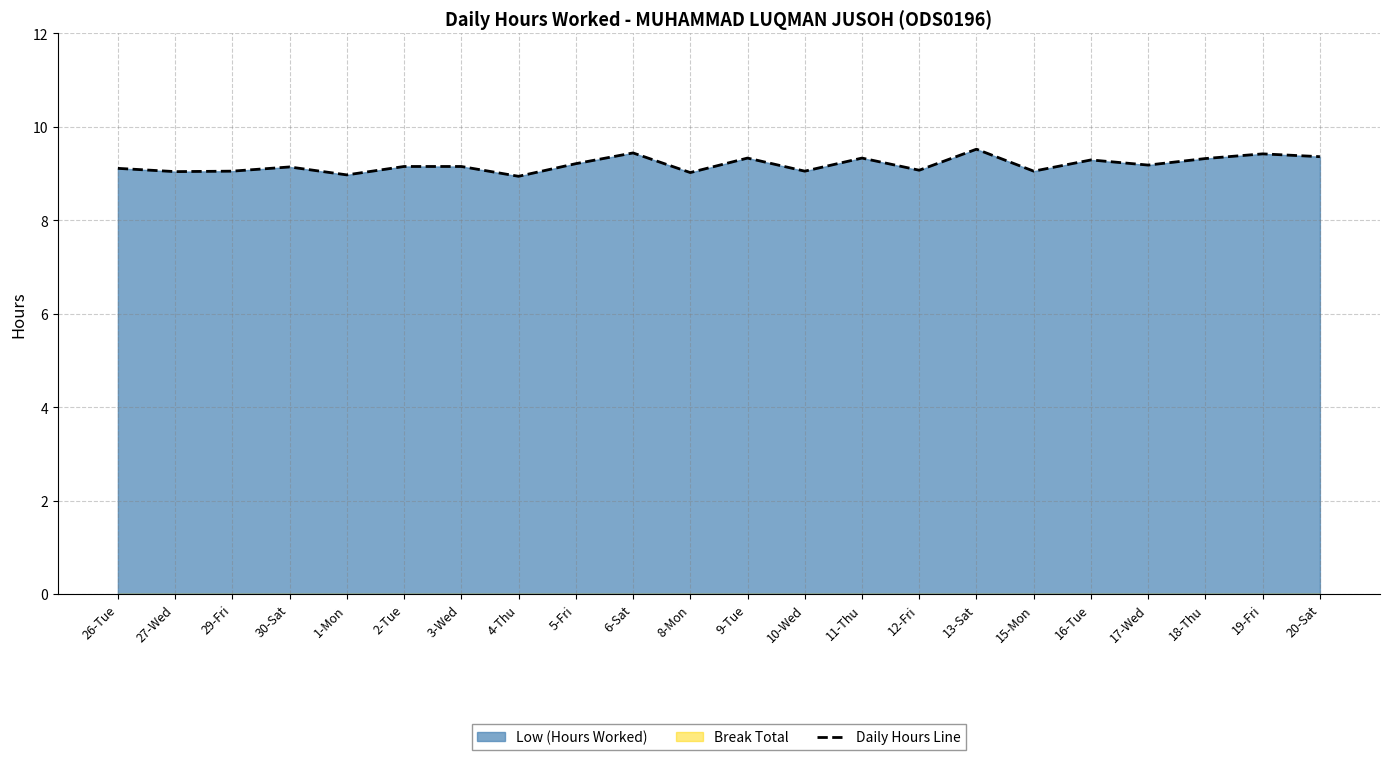

Which label corresponds to the largest value in the chart?

13-Sat